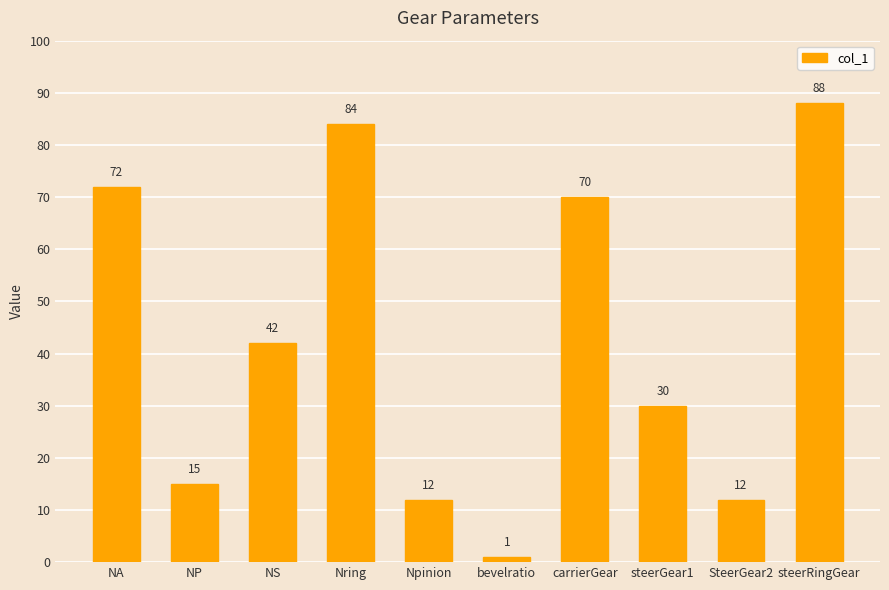

What is the sum of the values at SteerGear2 and NS?

54